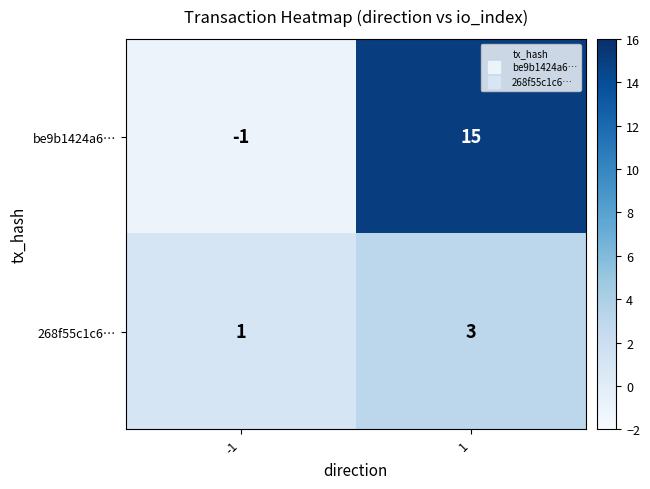

List the series in order of their peak value, lowest first.

268f55c1c6…, be9b1424a6…